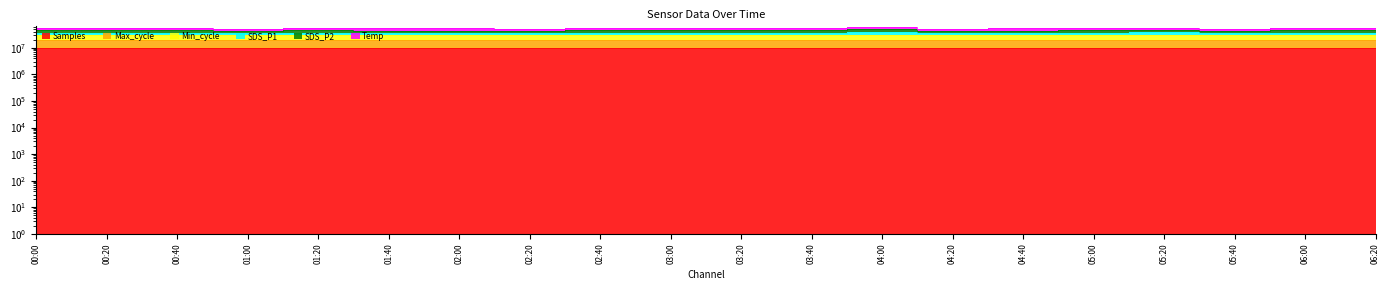

Is it true that Max_cycle equals 27482275.4 at 00:20?

False